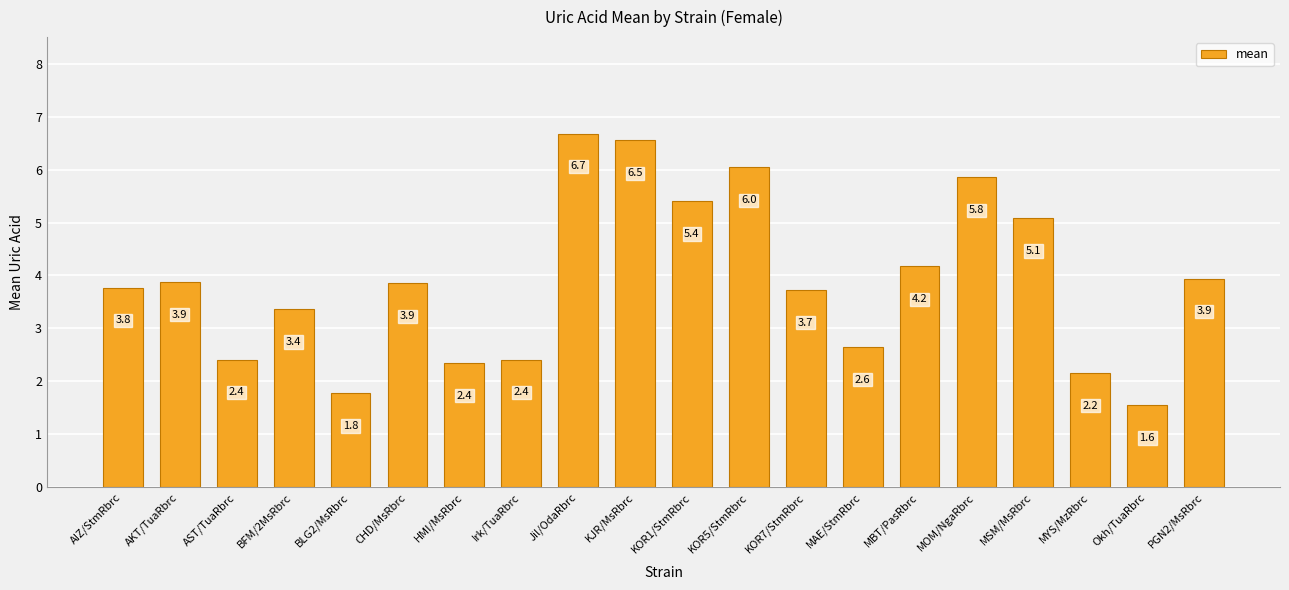

What is the change in value from KOR7/StmRbrc to MAE/StmRbrc?

-1.1